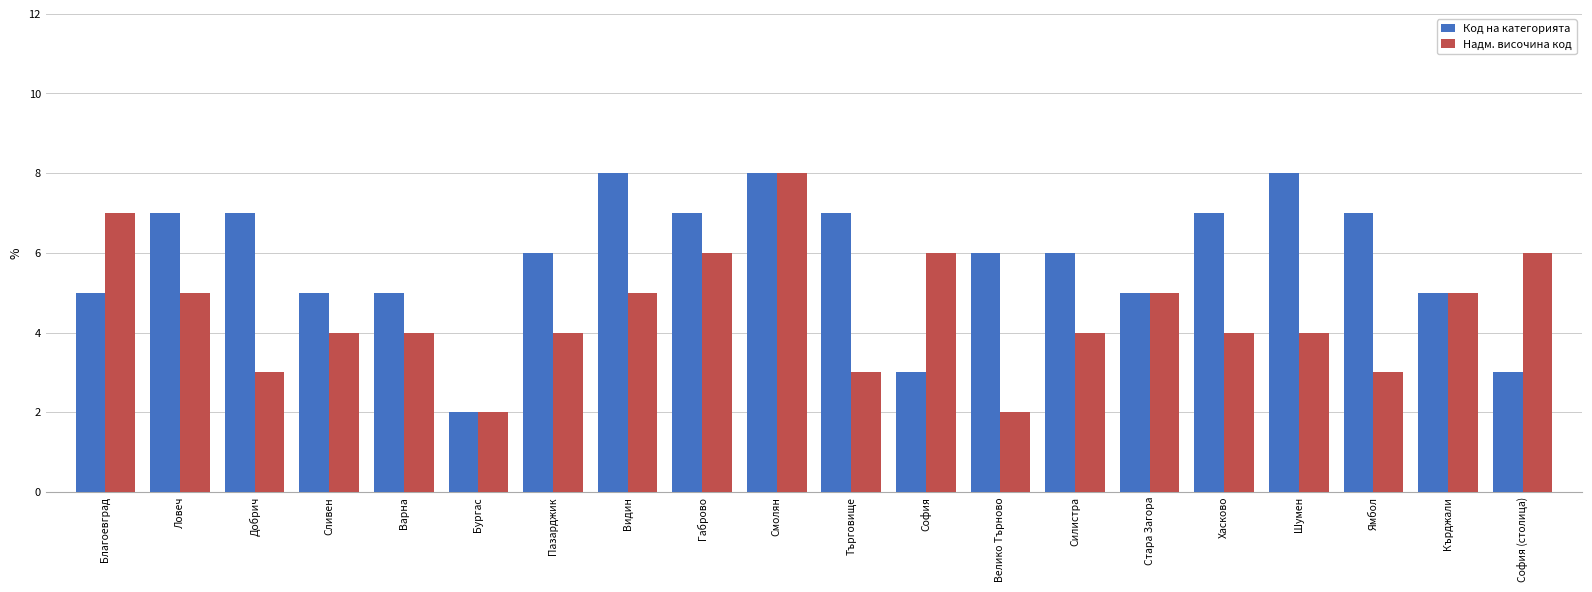

What is the maximum value shown in the chart?

8